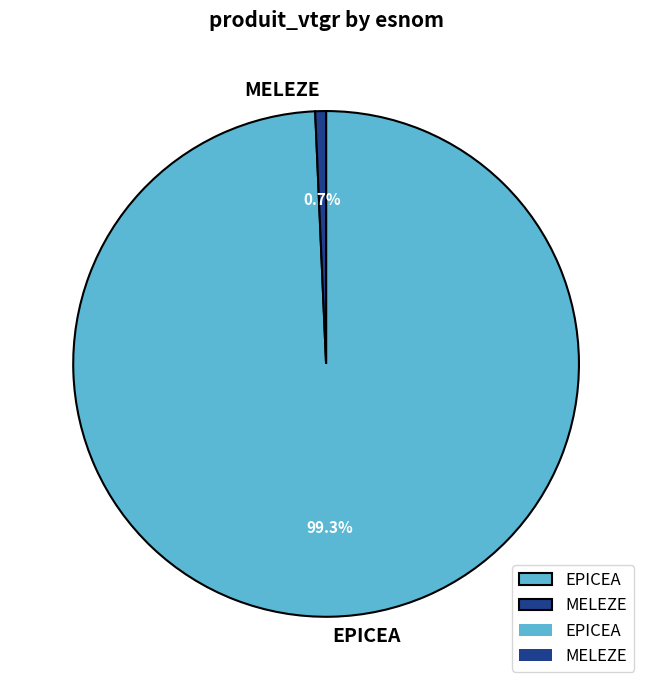

Is the sum of MELEZE and EPICEA greater than half?

Yes